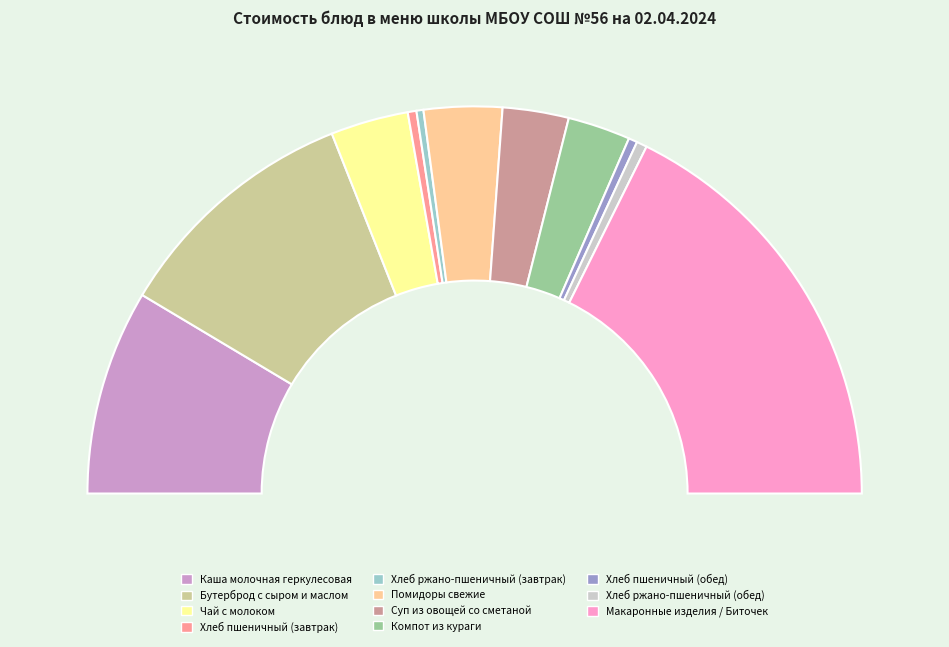

True or false: Чай с молоком accounts for 6% of the total.

True